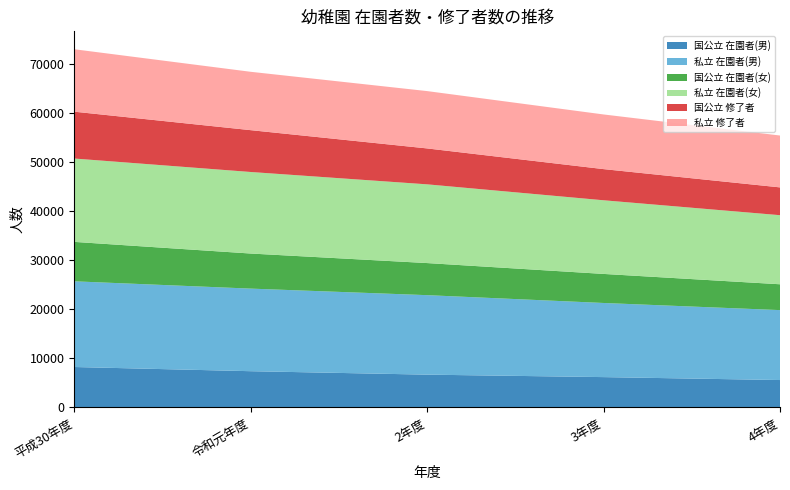

Reading right to left, list all the values displayed in this chart.

国公立 在園者(男): 5595	6193	6695	7398	8253
私立 在園者(男): 14265	15121	16214	16847	17480
国公立 在園者(女): 5270	5927	6546	7155	8043
私立 在園者(女): 14092	15023	16059	16633	17004
国公立 修了者: 5671	6356	7326	8534	9556
私立 修了者: 10581	11150	11697	11905	12736